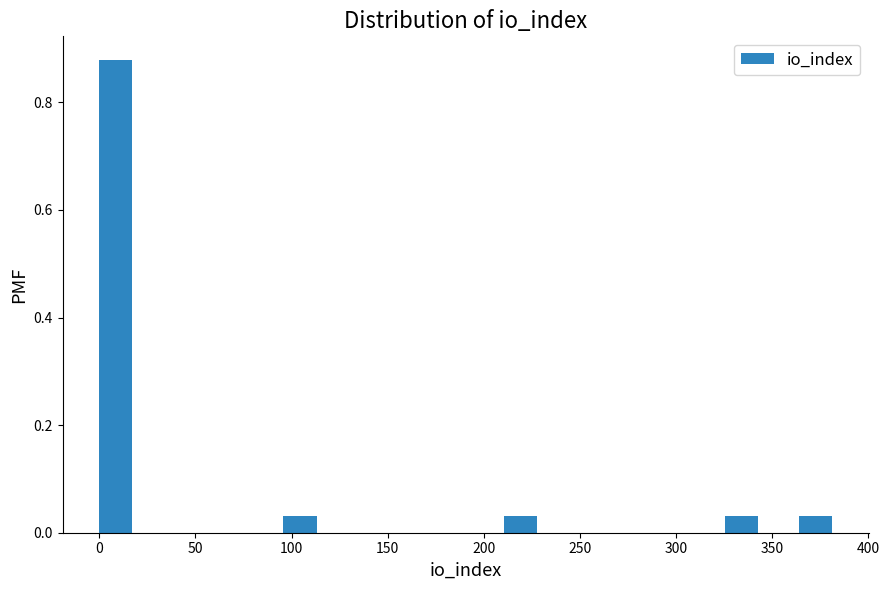

Read against the x-axis, roughly where is the centre of the tallest bar?

10